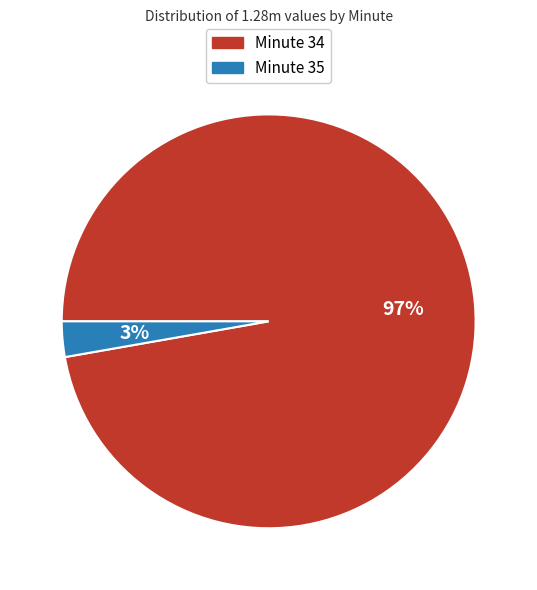

To the nearest percent, what is the difference between the largest and smallest slice percentages?

94%